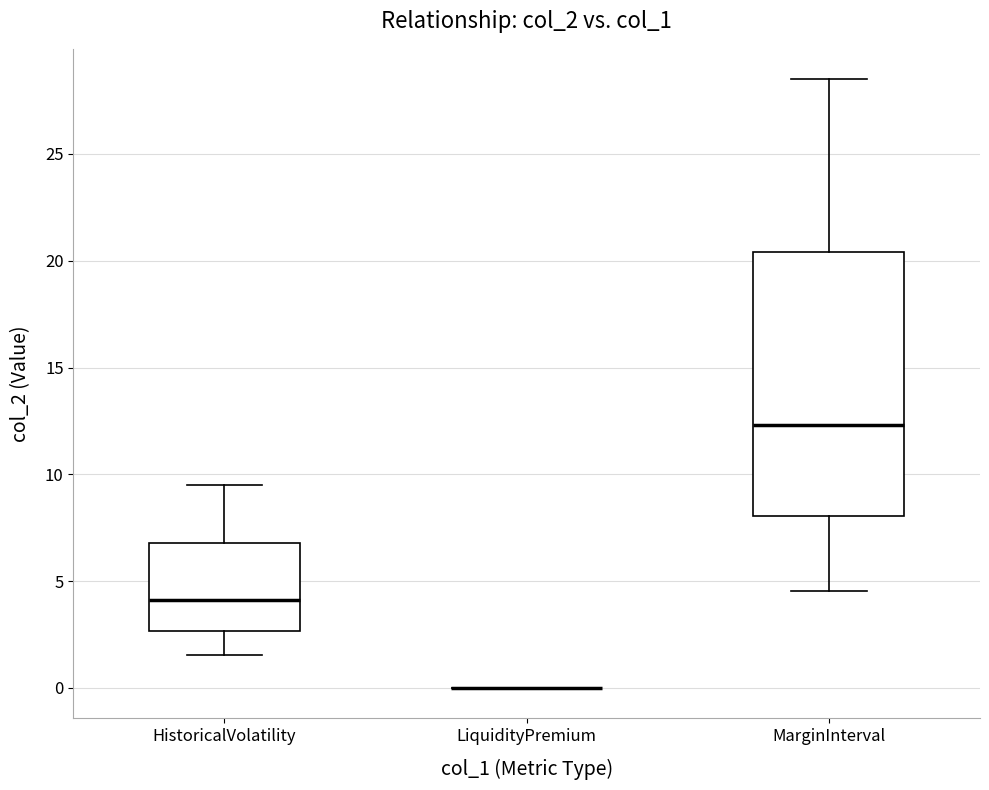

Which box is the tallest, from its lower edge to its upper edge?

MarginInterval